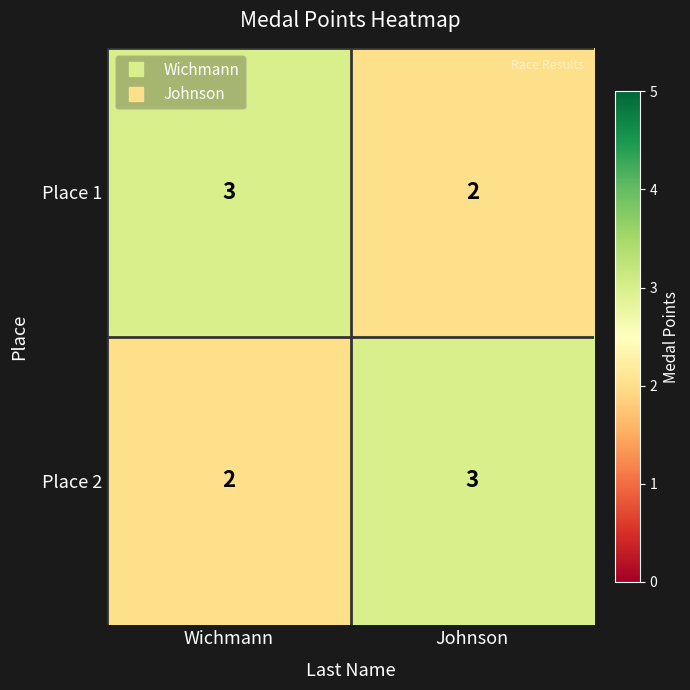

At Johnson, list the series in order from largest to smallest.

Place 2, Place 1